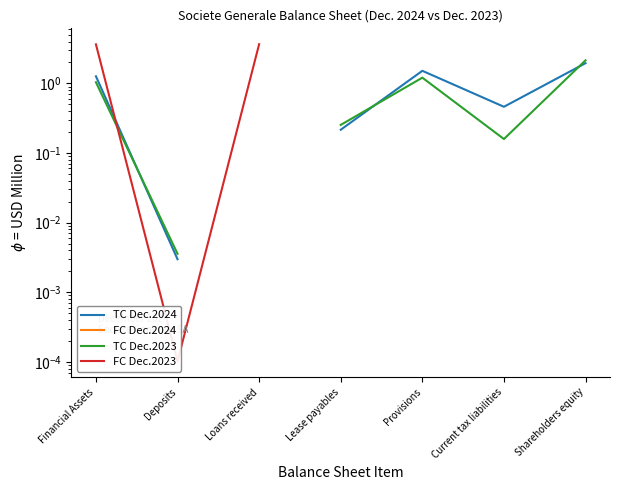

Between which two adjacent categories do FC Dec.2023 and TC Dec.2024 first intersect?

Financial Assets and Deposits